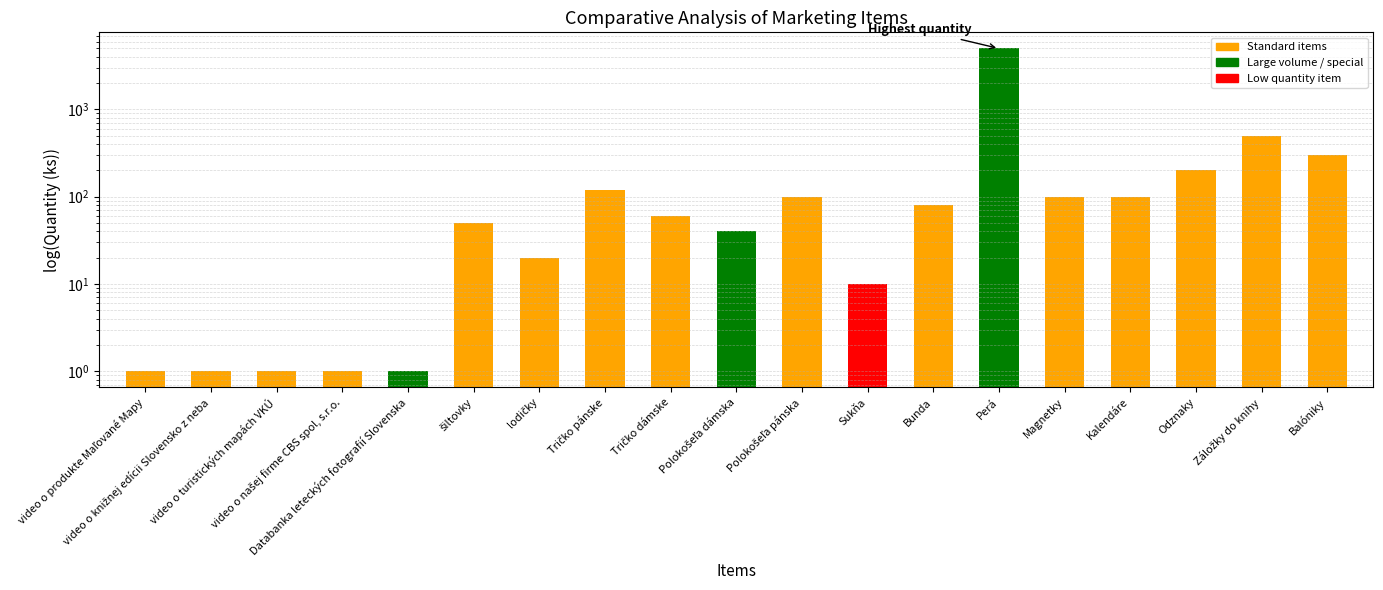

List the labels in order of value, largest first.

Perá, Záložky do knihy, Balóniky, Odznaky, Tričko pánske, Polokošeľa pánska, Magnetky, Kalendáre, Bunda, Tričko dámske, šiltovky, Polokošeľa dámska, lodičky, Sukňa, video o produkte Maľované Mapy, video o knižnej edícii Slovensko z neba, video o turistických mapách VKÚ, video o našej firme CBS spol, s.r.o., Databanka leteckých fotografií Slovenska